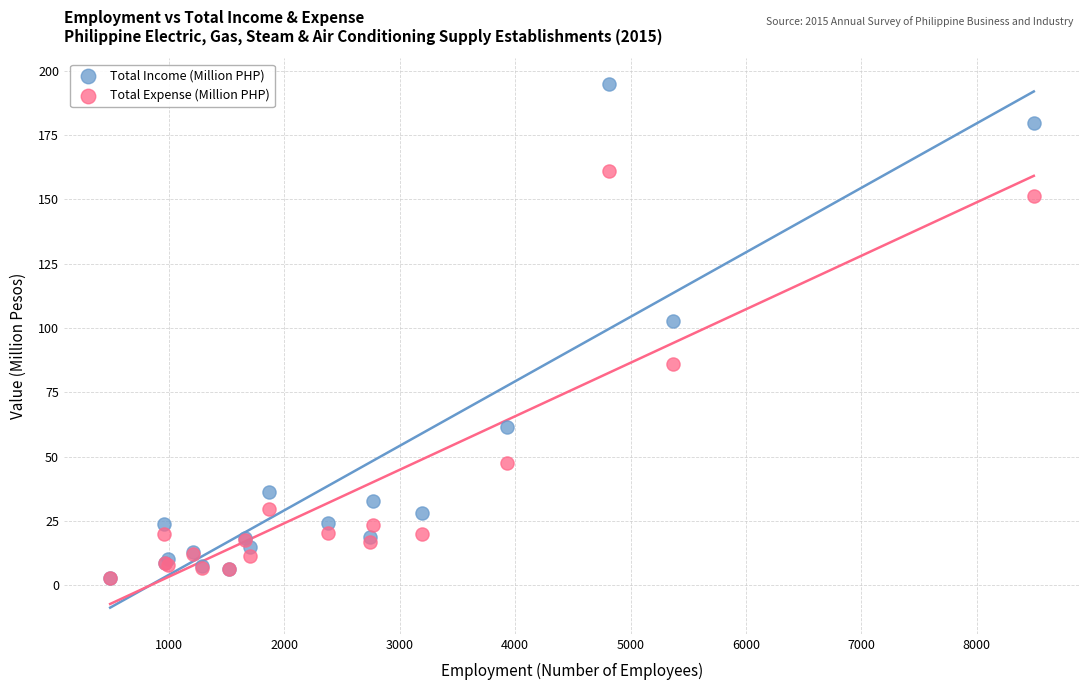

What are all the series names shown in the legend?

Total Income (Million PHP), Total Expense (Million PHP)